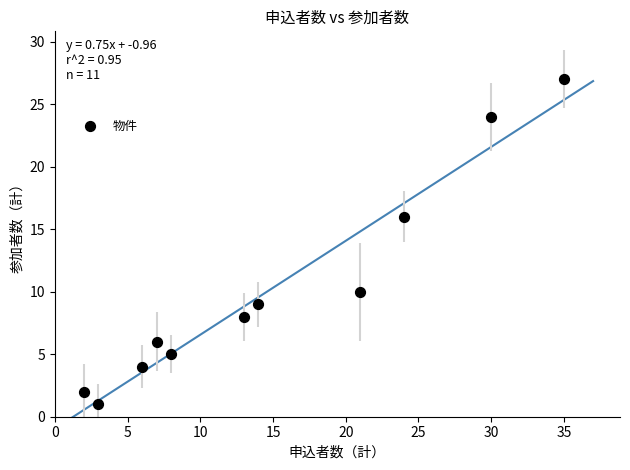

What Y value in the scatter plot is closest to 14?

16